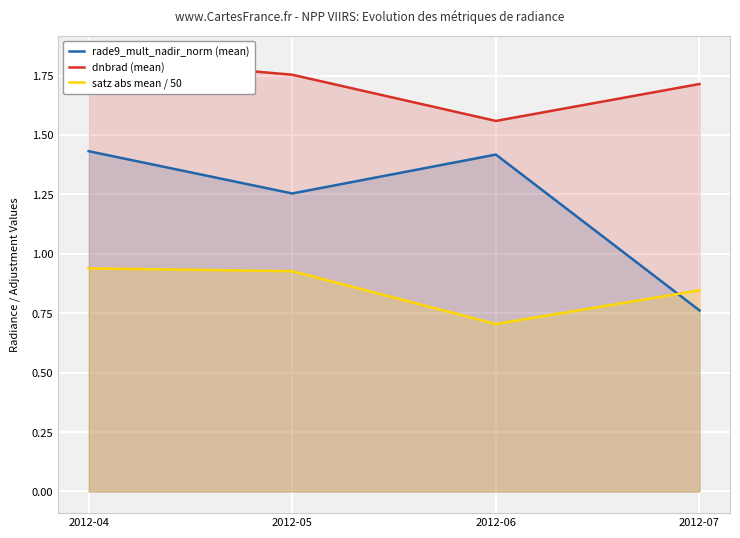

How many lines are shown in the chart?

3